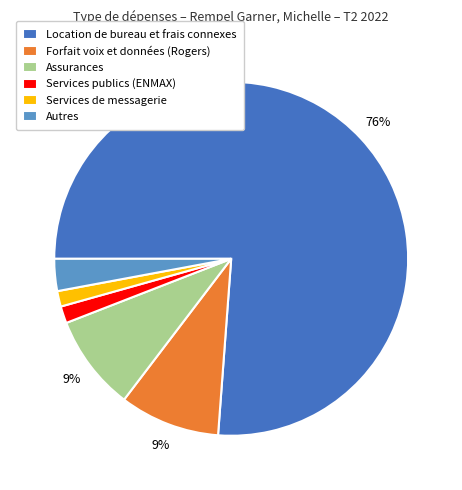

To the nearest percent, what is the average slice percentage?

17%